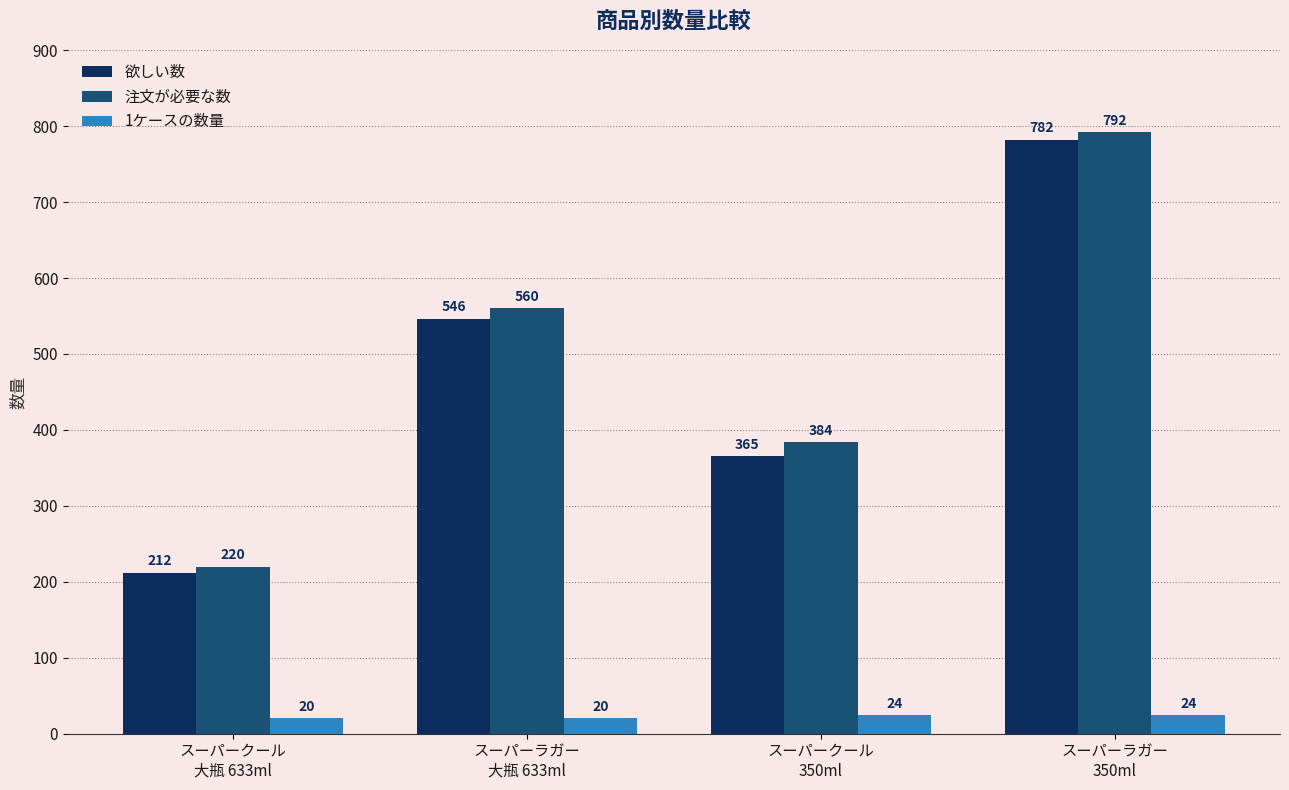

What is the label of the 4th bar from the left?

スーパーラガー
350ml